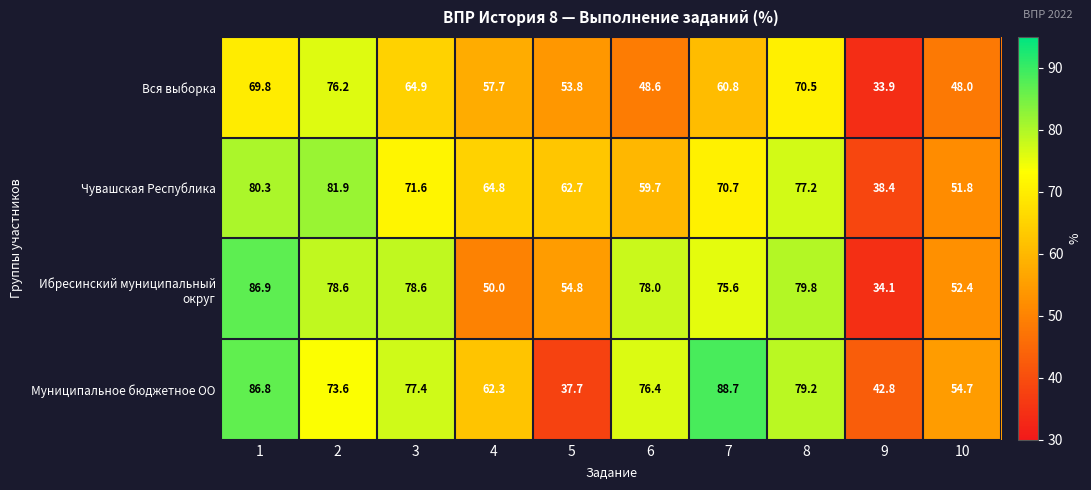

What is the approximate value of Чувашская Республика at 10?

51.8